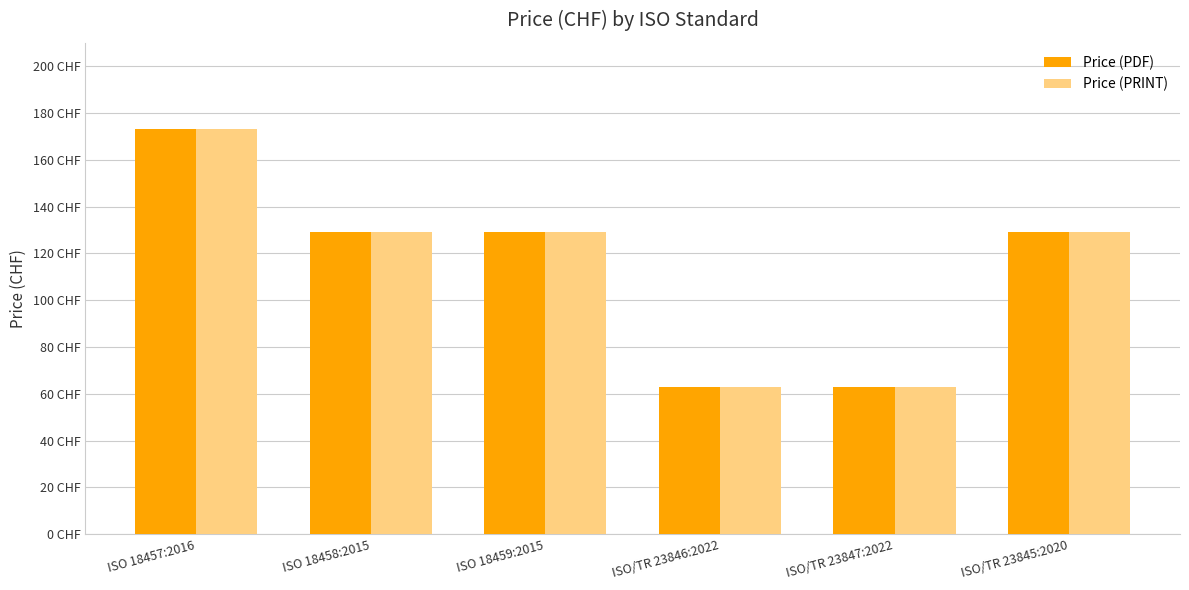

What is the total value across all series at ISO 18458:2015?

258